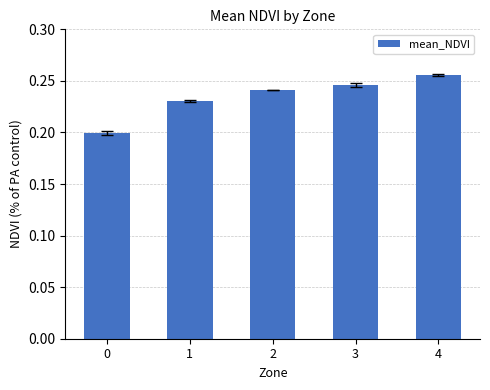

What is the sum of the values at 1 and 4?

0.5